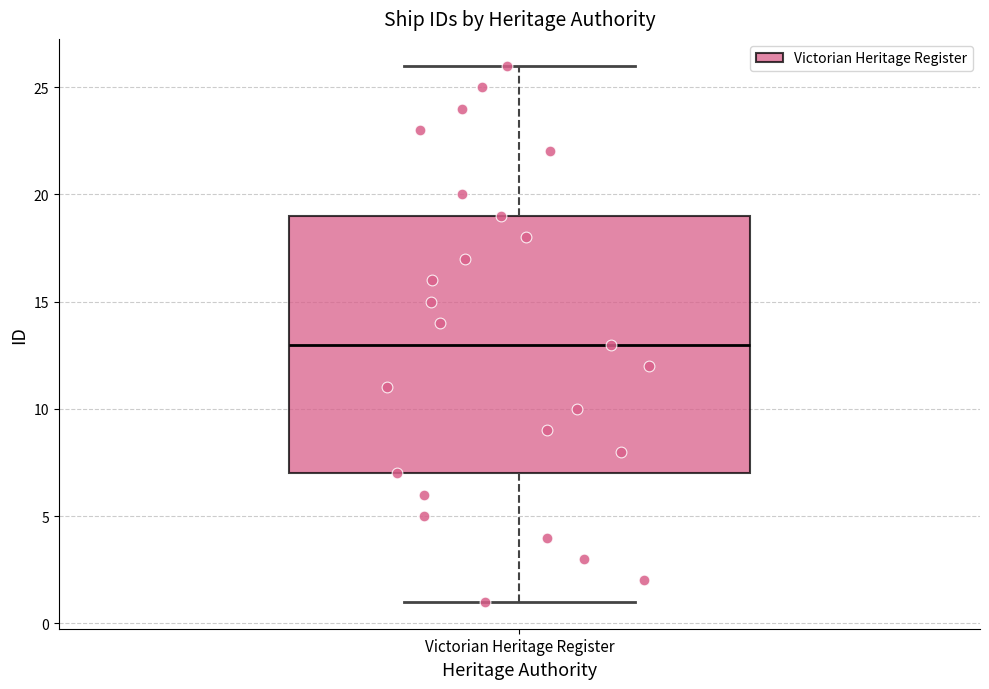

Read this box plot against the y-axis: the position of the median line, the range covered by the box, and the ends of both whiskers. The values are not printed on the chart, so give them approximately, as read against the axis.

median 13, box 7 to 19, whiskers 1 to 26